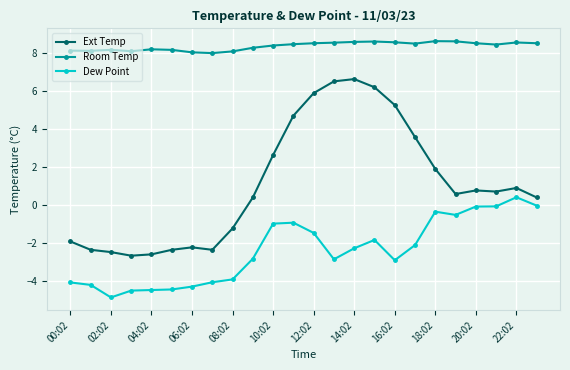

Rank the series by their maximum value, from highest to lowest.

Room Temp, Ext Temp, Dew Point